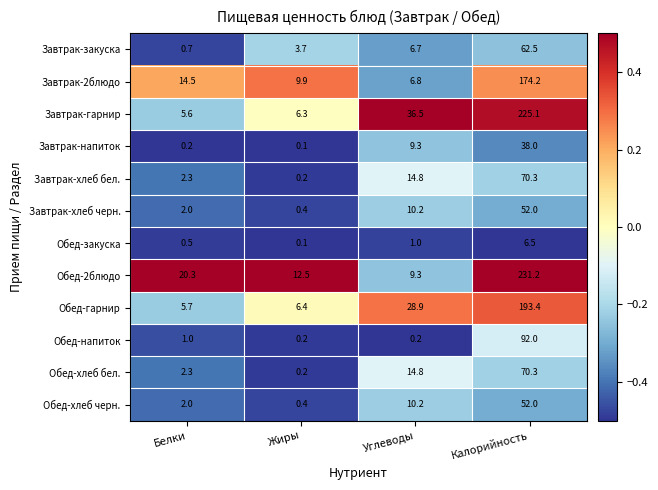

Which series changed the most between Углеводы and Калорийность?

Обед-2блюдо